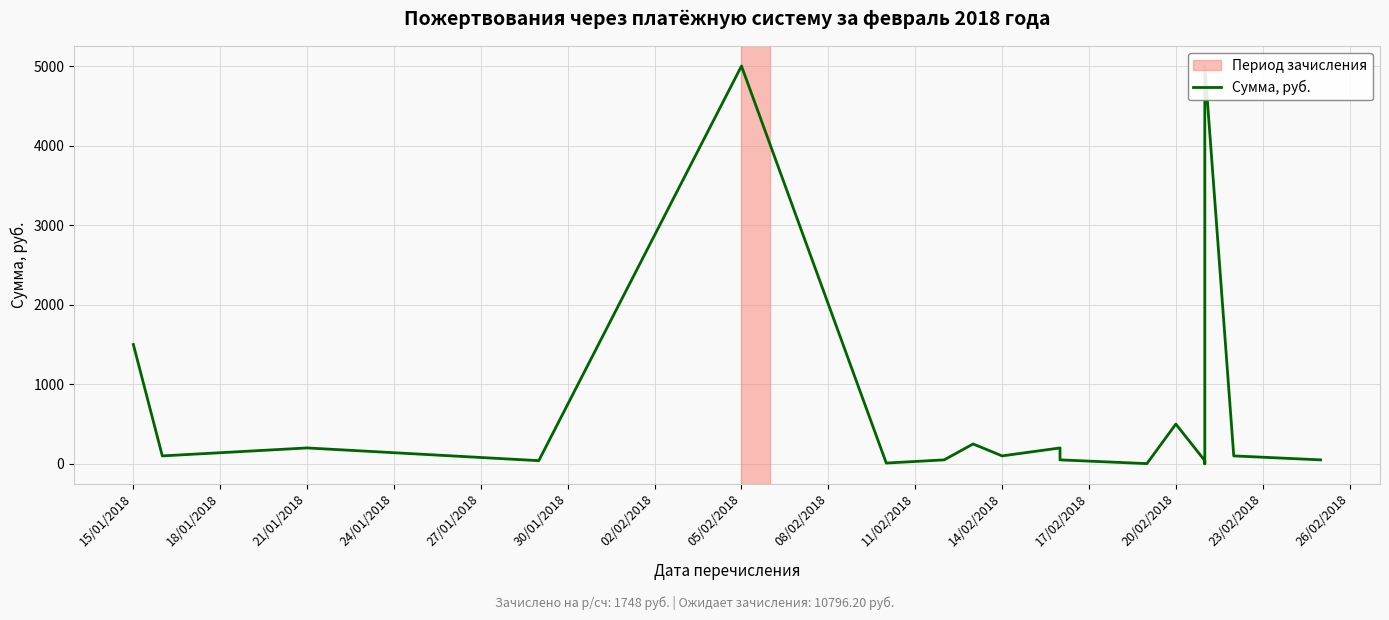

True or false: the data has more than 1 interior local peaks.

True